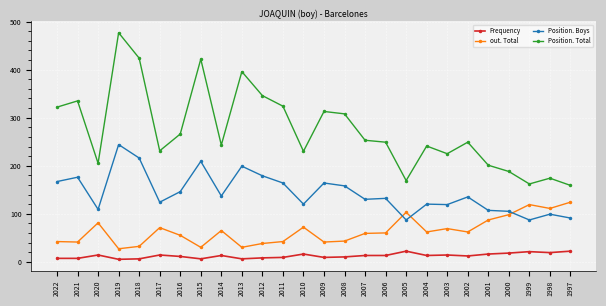

What is the value of the out. Total point at the 16th from the left?

59